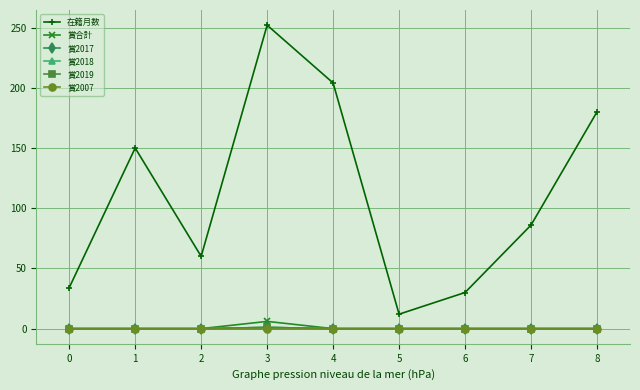

What is the value of the 賞2019 point at the 4th from the left?

1